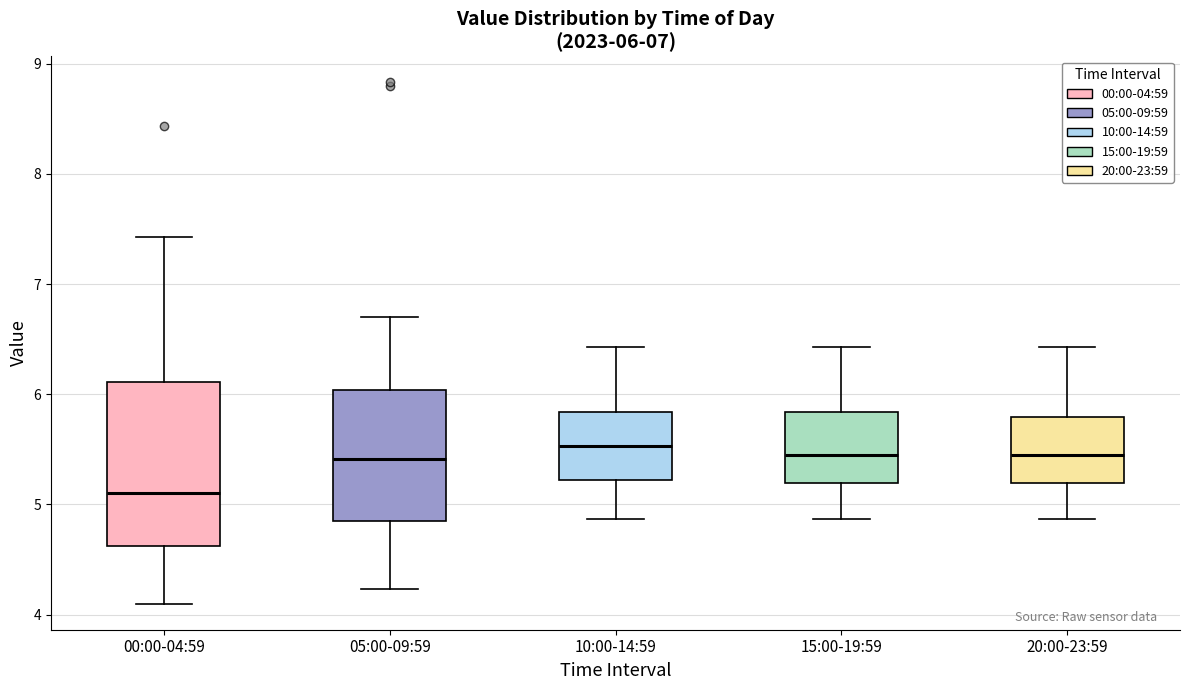

Which box is the tallest, from its lower edge to its upper edge?

00:00-04:59